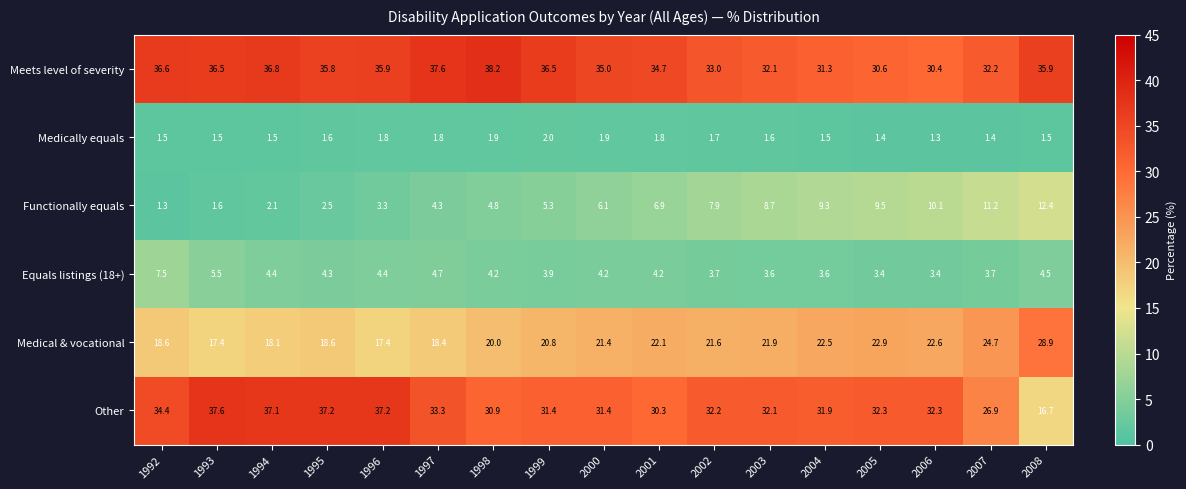

What is the highest value of the Medically equals series?

2.0